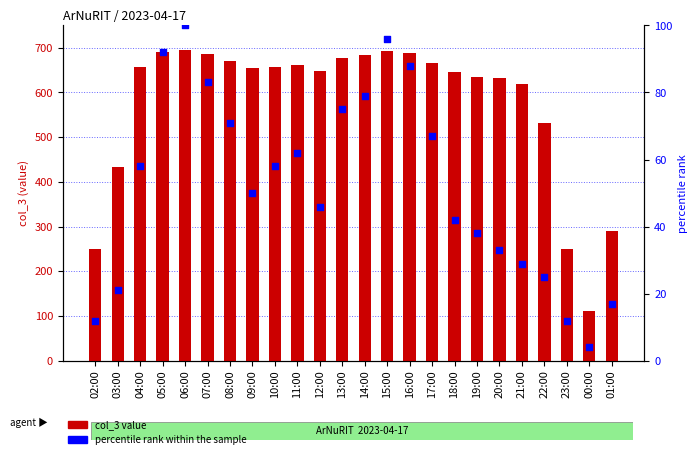

Which series reaches the maximum Y coordinate?

col_3 value